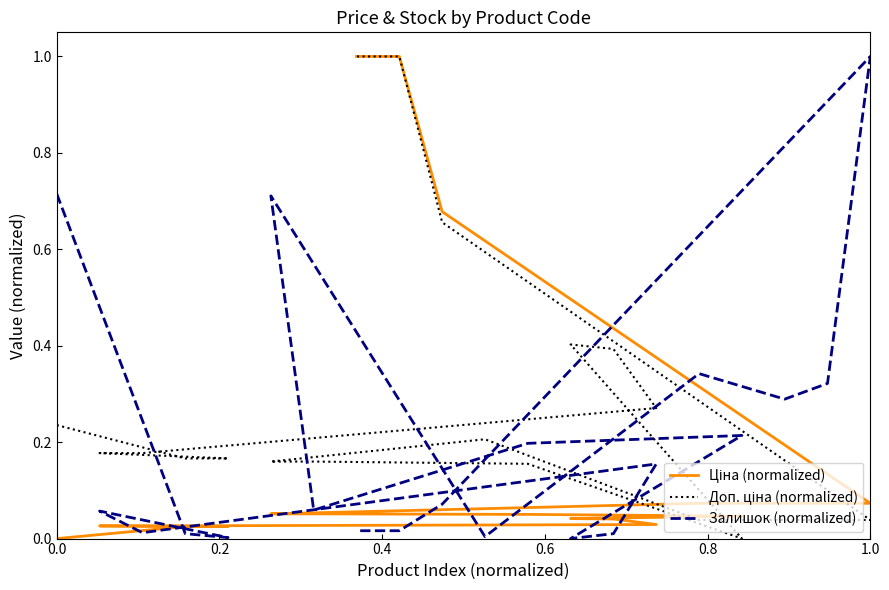

What are all the series names shown in the legend?

Ціна (normalized), Доп. ціна (normalized), Залишок (normalized)